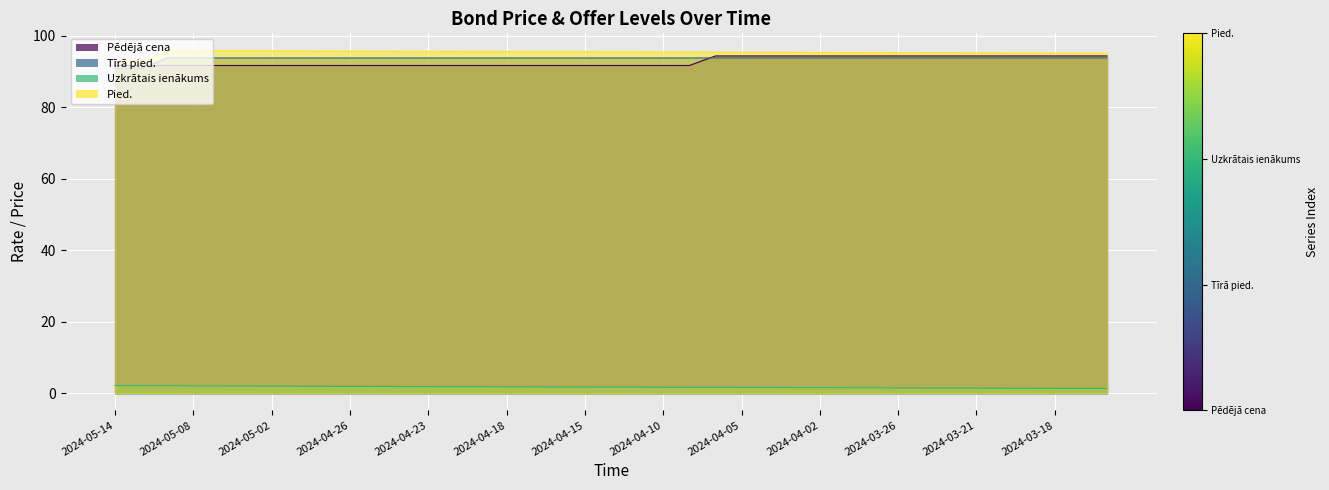

Where is Pied. nearest to the value 94?

2024-03-14